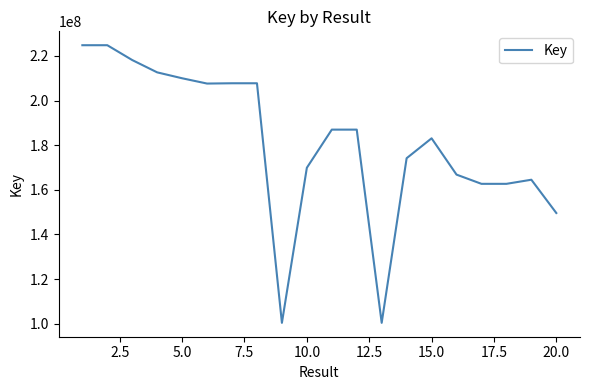

What is the smallest value displayed?

100401938